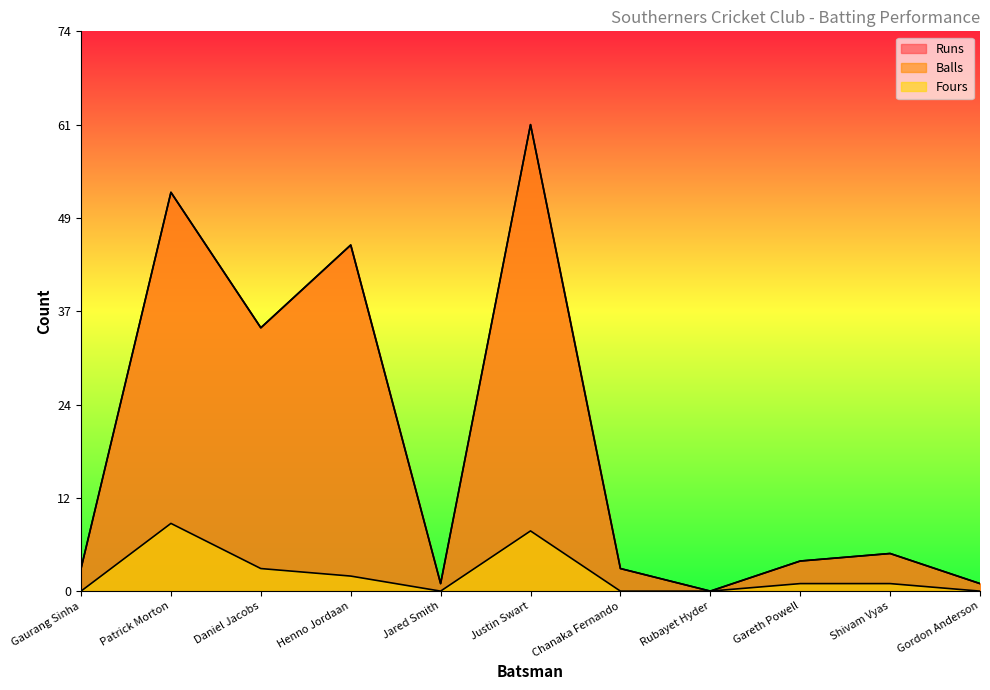

How many data points does each series have?

11